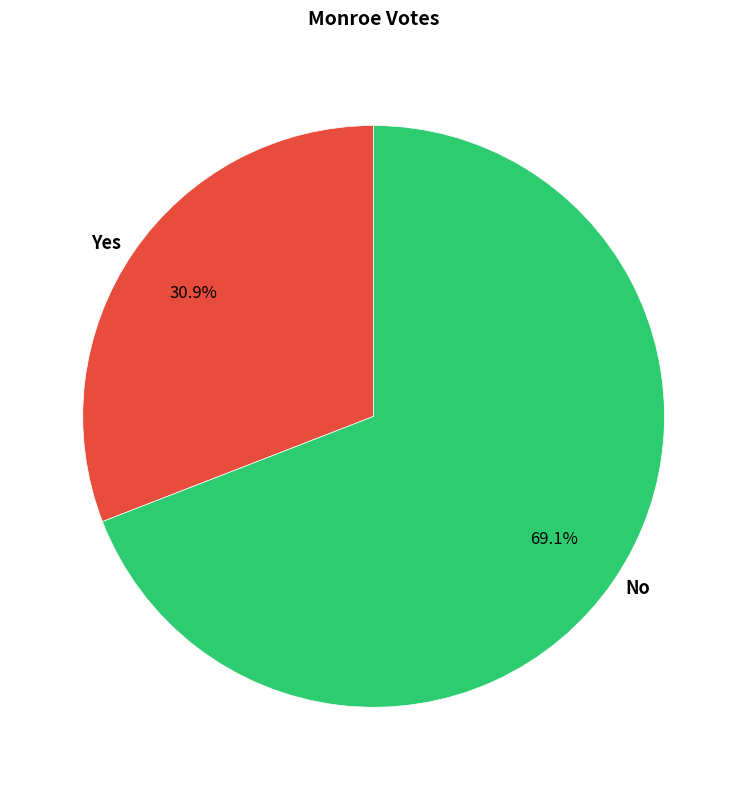

Between Yes and No, which is larger?

No